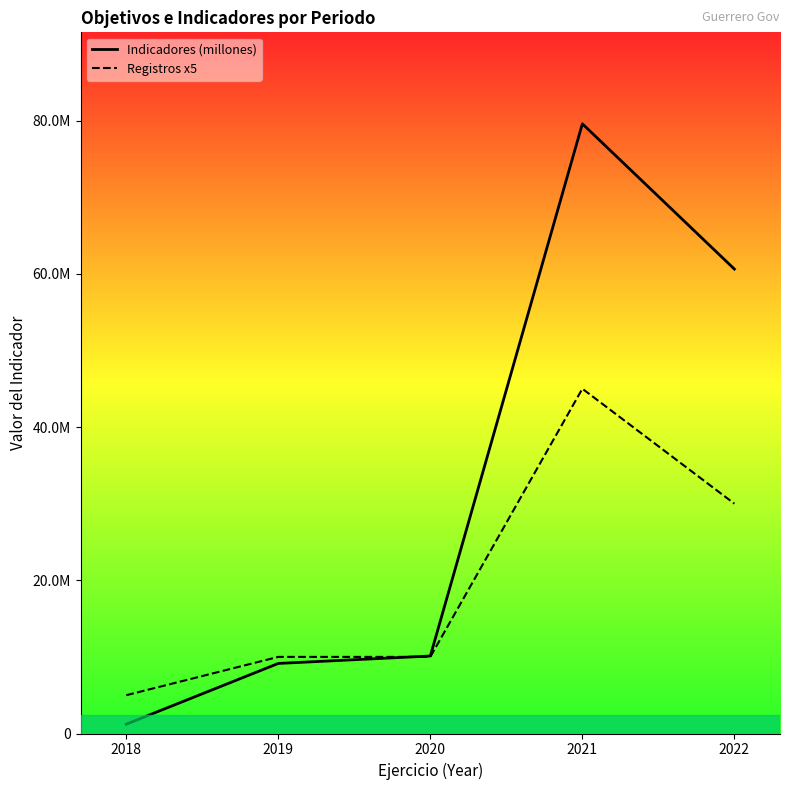

True or false: Indicadores (millones) has a value of 9.1 at 2019.

True